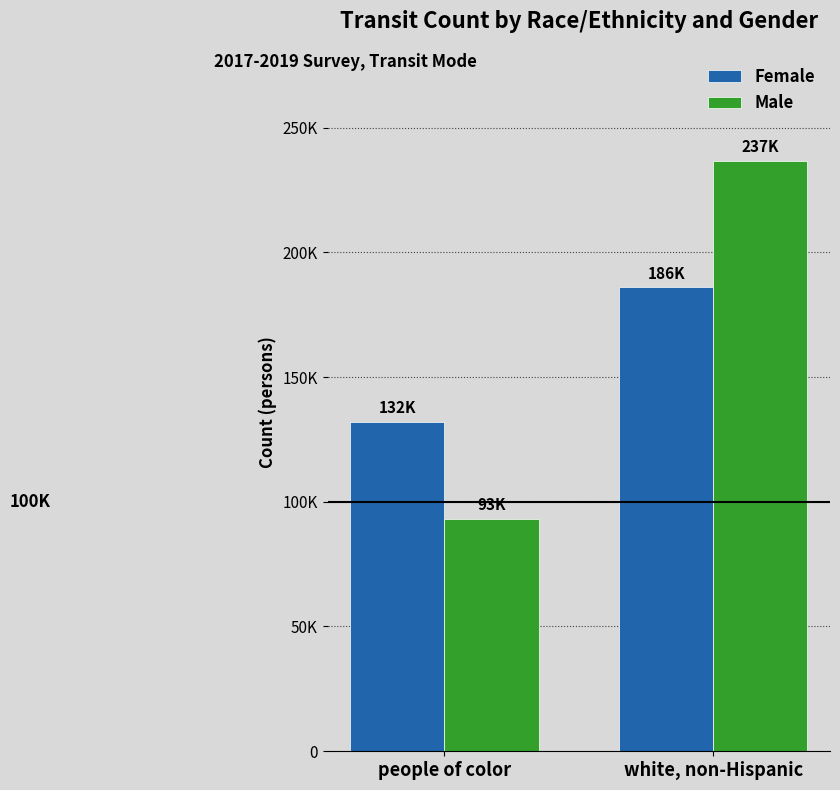

What is the value of the Male bar at the 2nd from the left?

236791.2